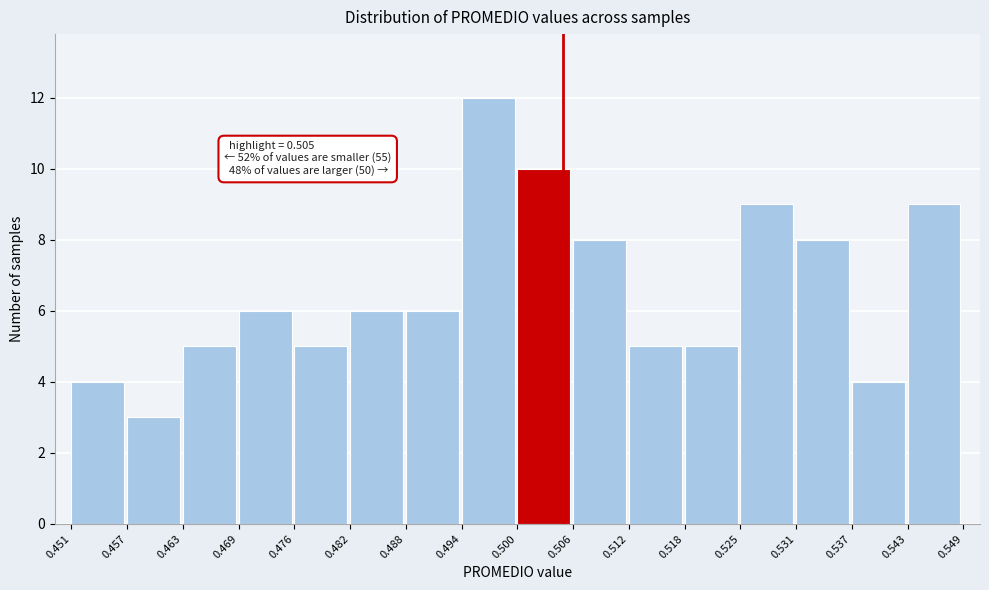

Over which range of the x-axis is the bar tallest?

0.494 to 0.500